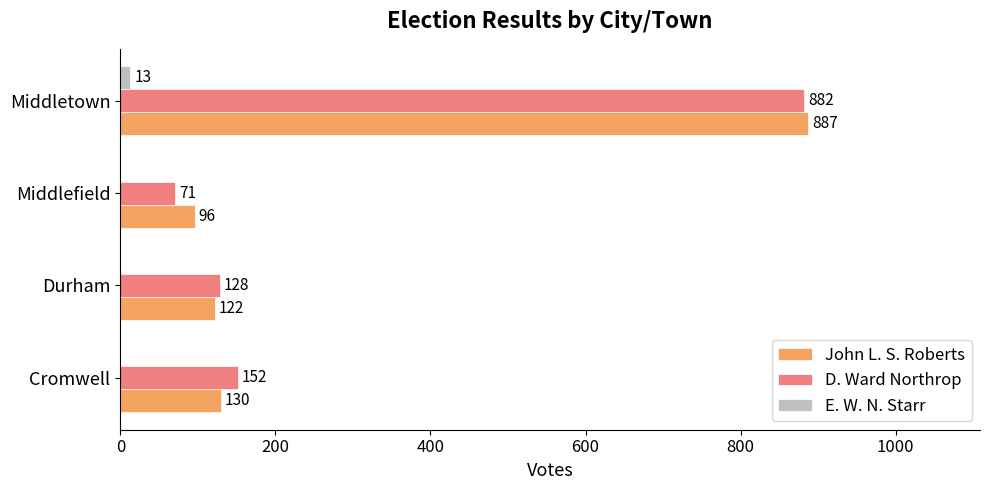

What is the maximum value shown in the chart?

887